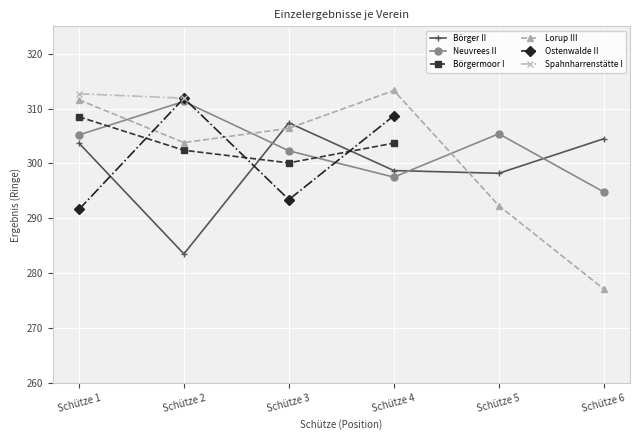

In Börger II, how many points are lower than both neighbors (excluding endpoints)?

2